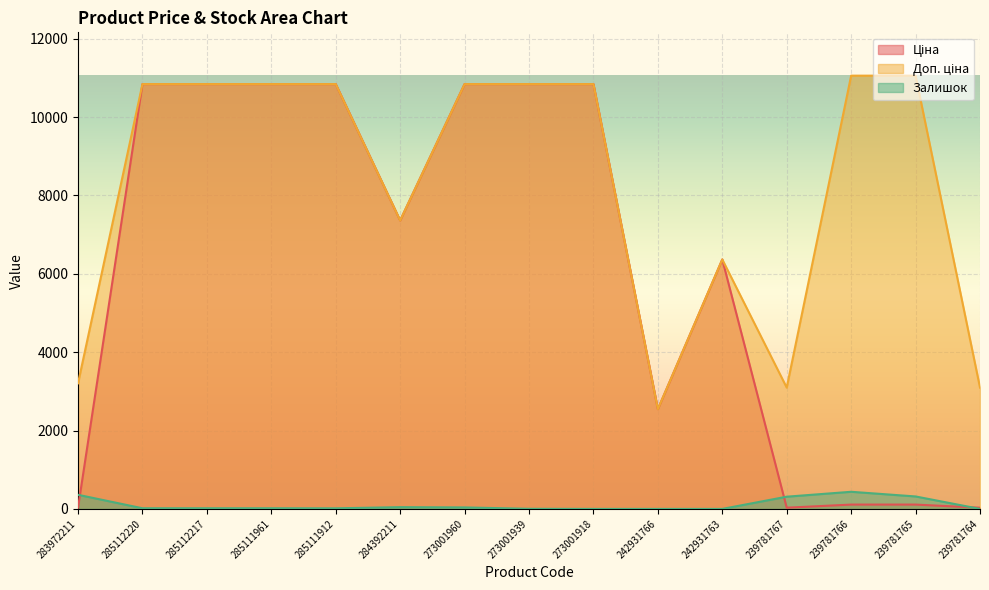

What is the total value across all series at 284392211?

14765.4